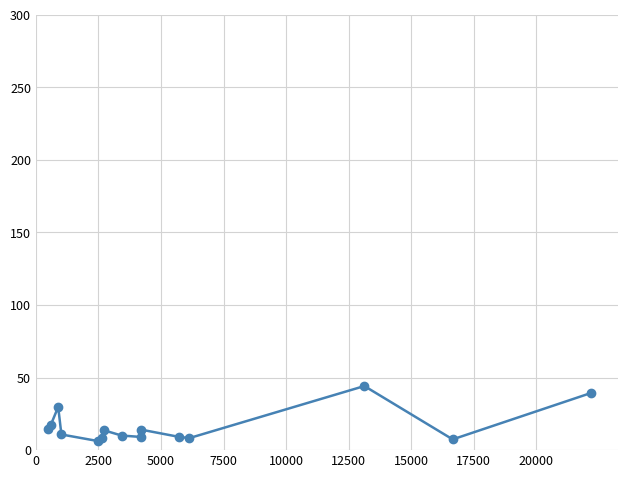

What is the sum of all values?

241.7